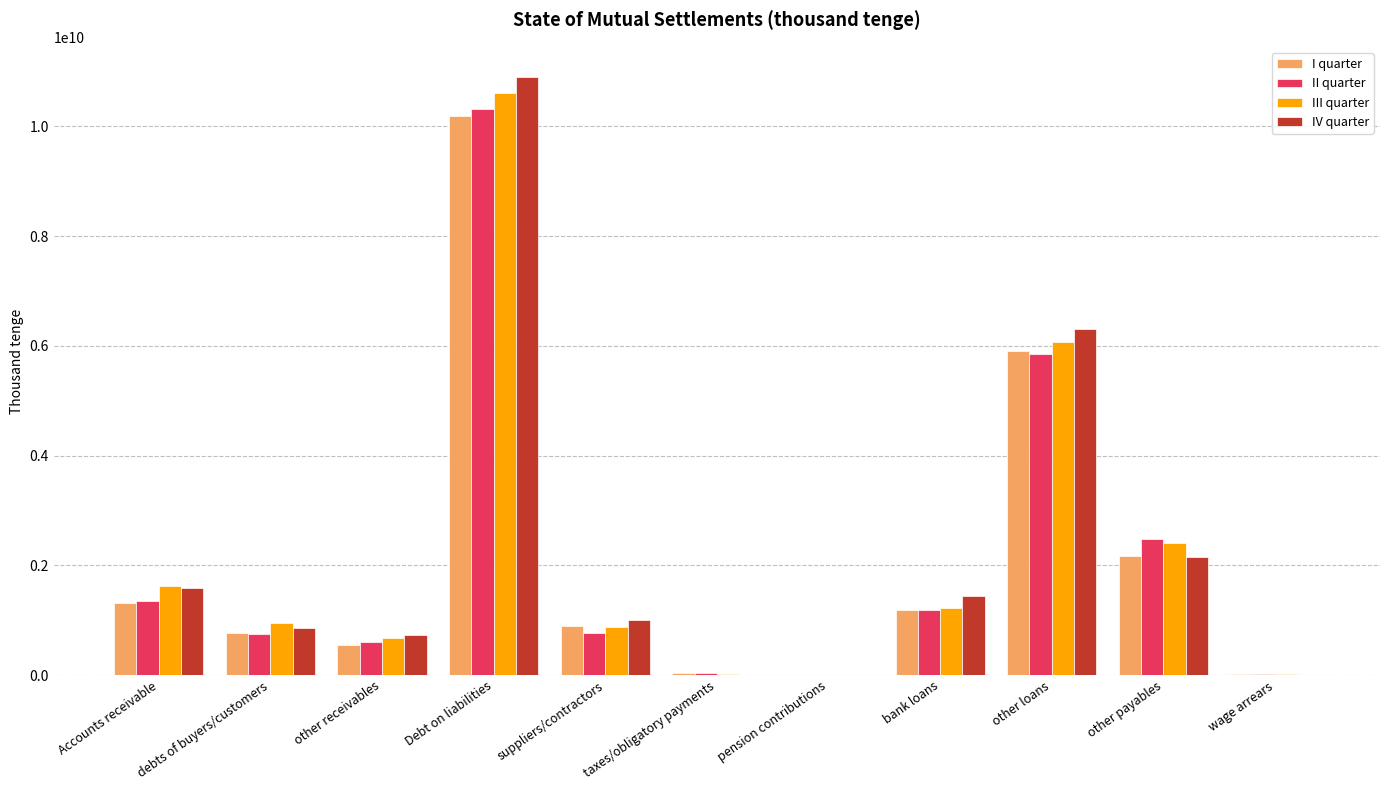

What is the sum of the I quarter values at Debt on liabilities and other payables?

12360523641